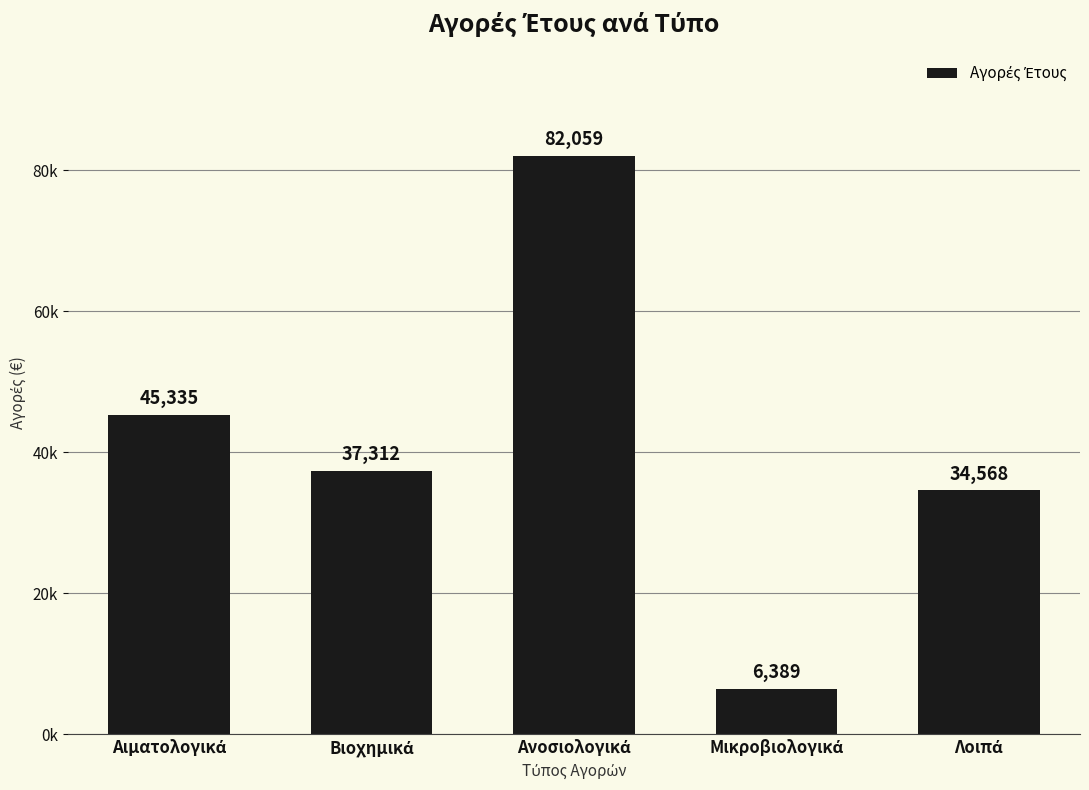

Which has a higher value, Μικροβιολογικά or Βιοχημικά?

Βιοχημικά